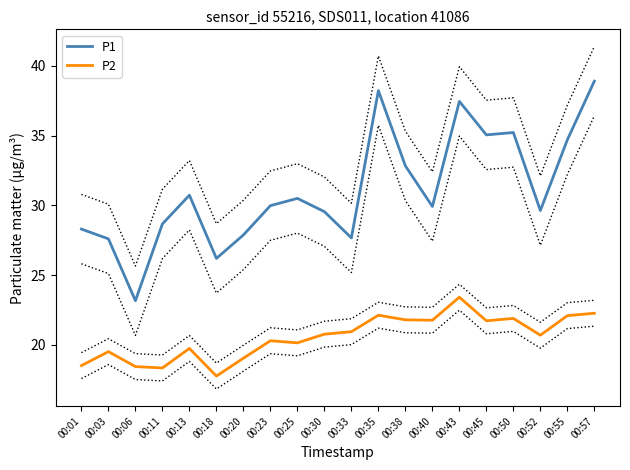

What is the difference between the second highest and minimum values in the P1 series?

15.0